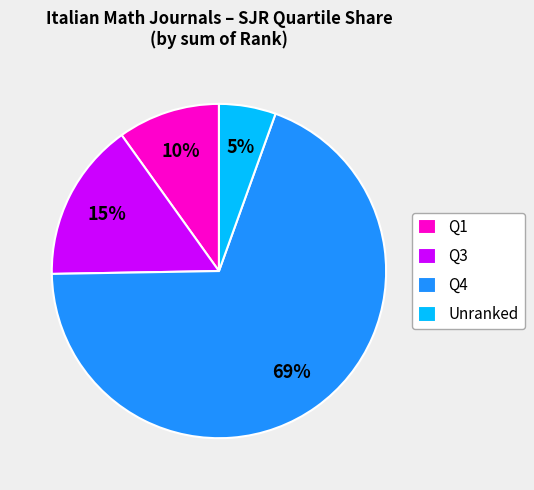

What is the smallest slice in the pie chart?

Unranked